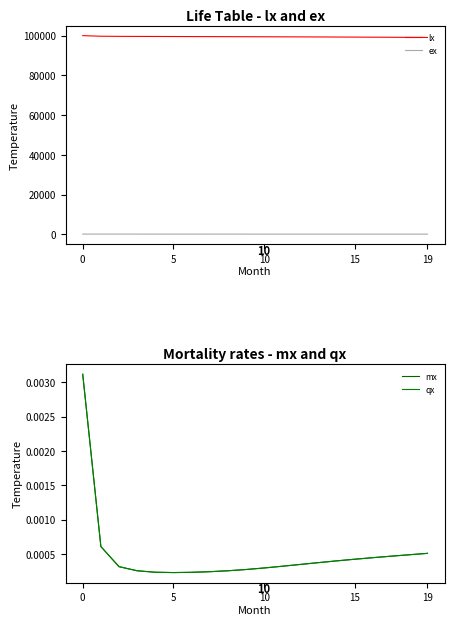

True or false: lx and ex intersect in this chart.

False